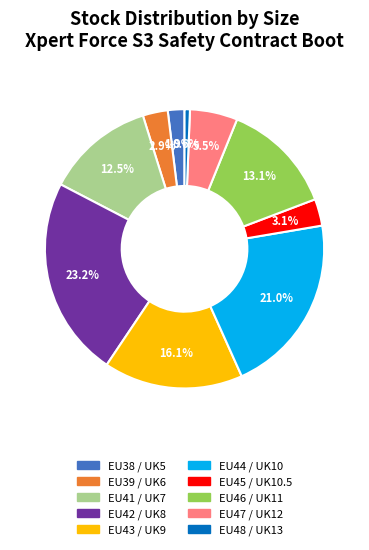

Count the number of slices in the pie.

10